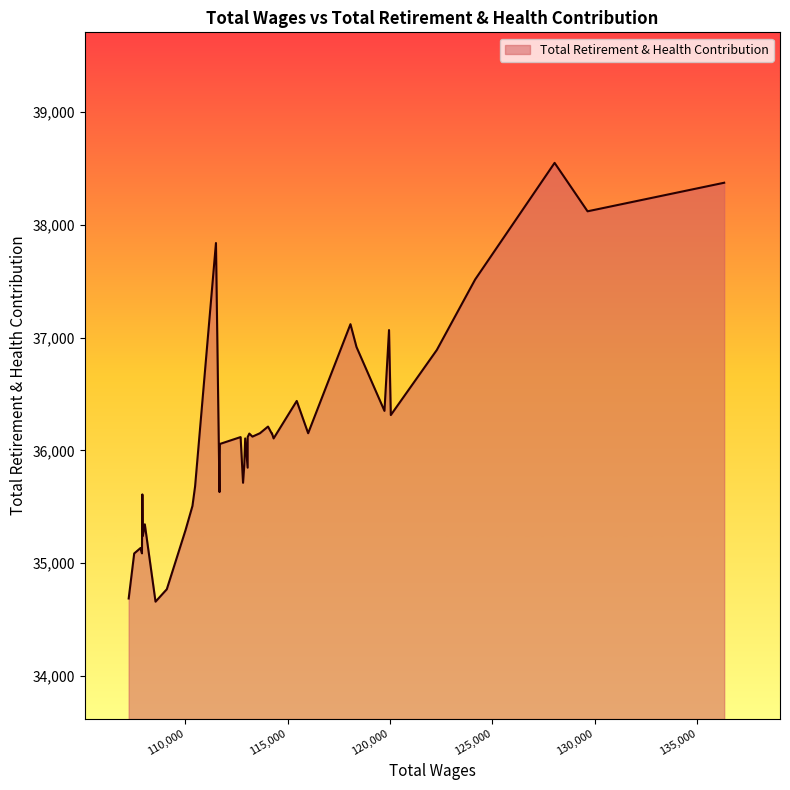

True or false: the data has more than 0 interior local peaks.

True